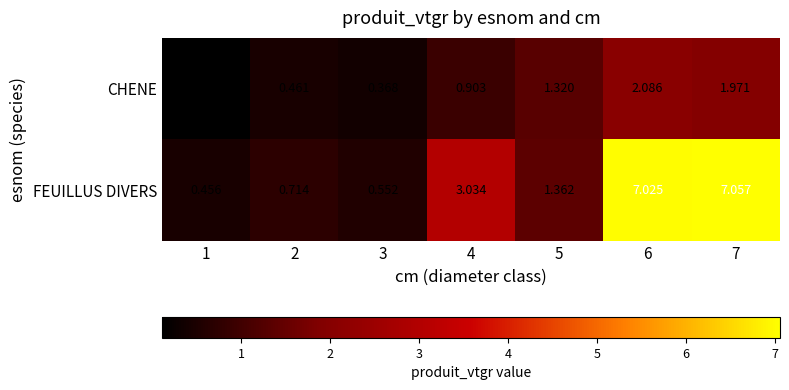

Rank the series by their average value, from highest to lowest.

FEUILLUS DIVERS, CHENE